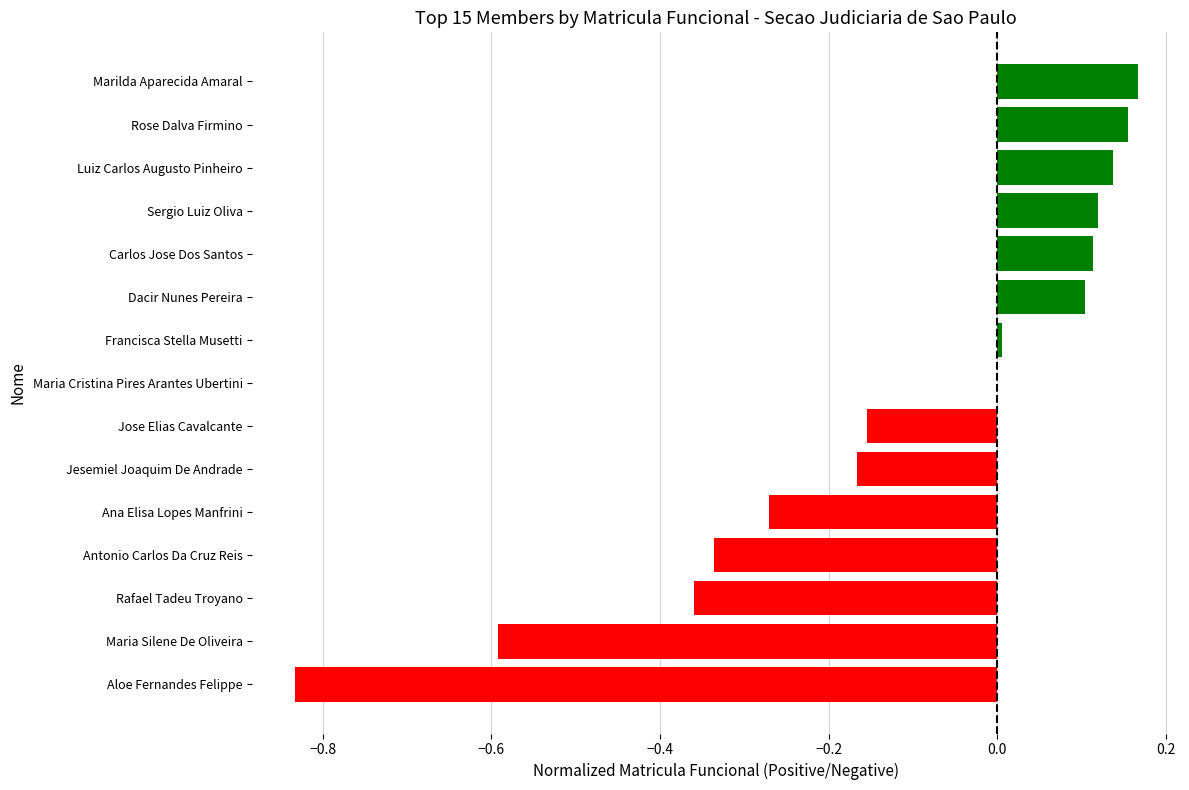

What is the sum of the values at Sergio Luiz Oliva and Luiz Carlos Augusto Pinheiro?

0.3